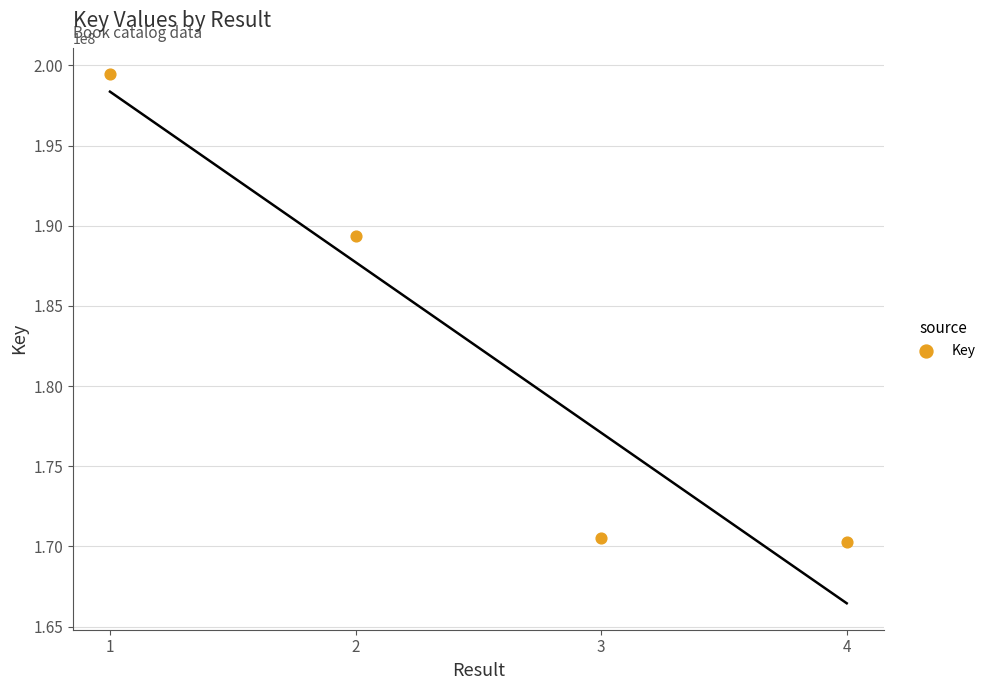

What Y value in the scatter plot is closest to 184870295?

189380974